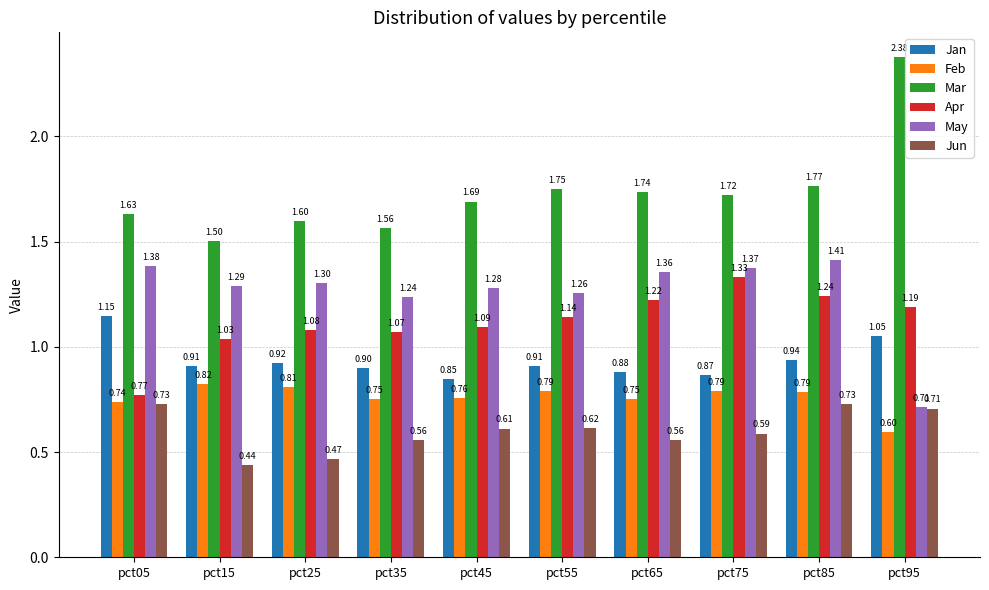

How many bars are there in each group?

6